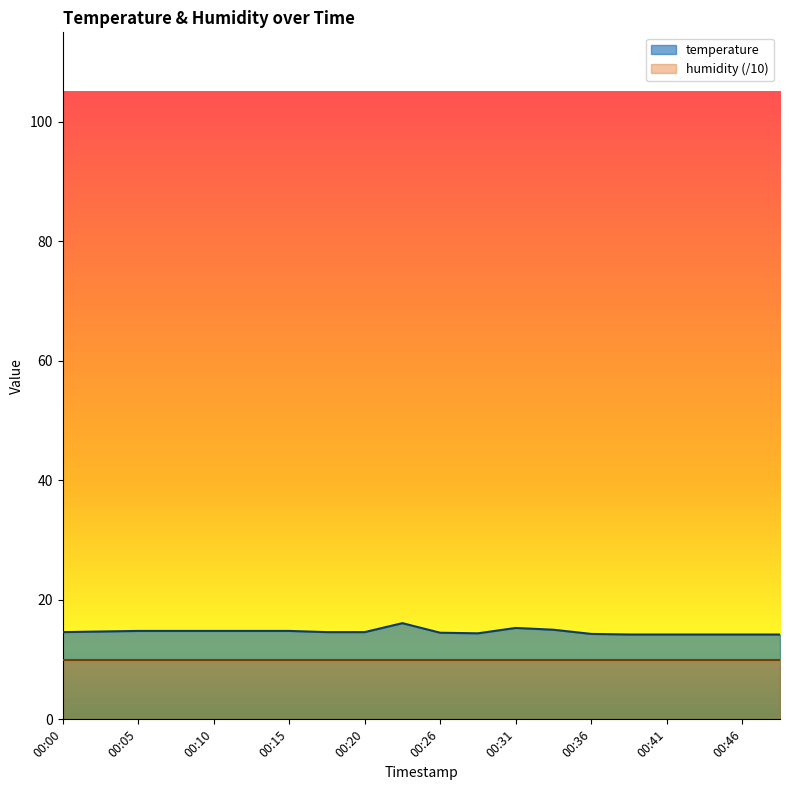

Which label corresponds to the smallest value in the chart?

00:38